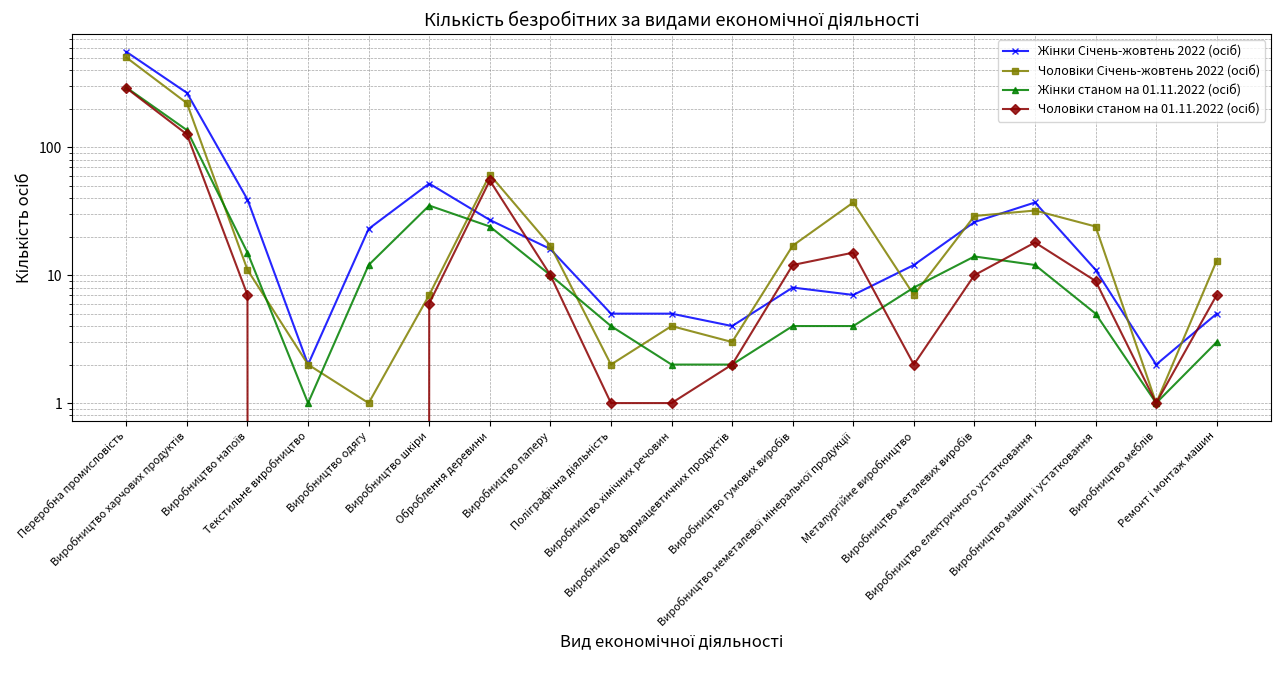

How many values in the Жінки Січень-жовтень 2022 (осіб) series are below 12?

9